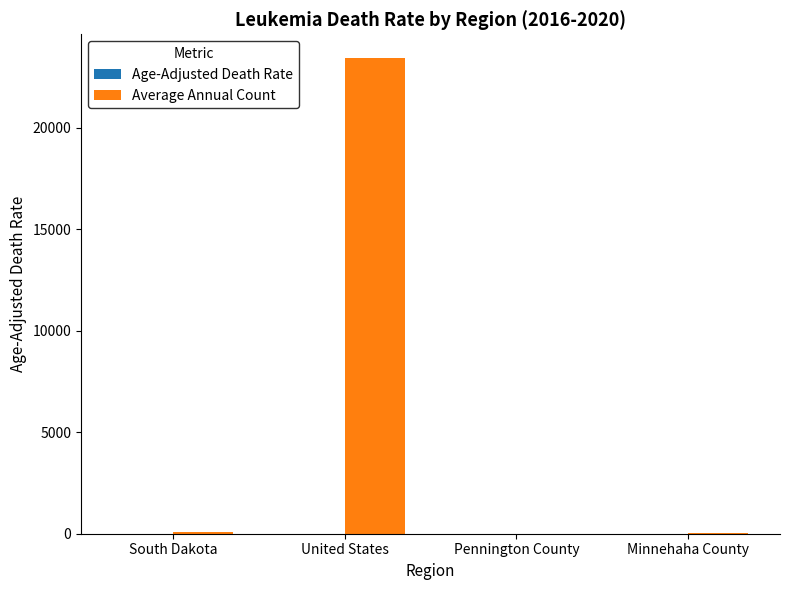

Which series changed the most between South Dakota and United States?

Average Annual Count